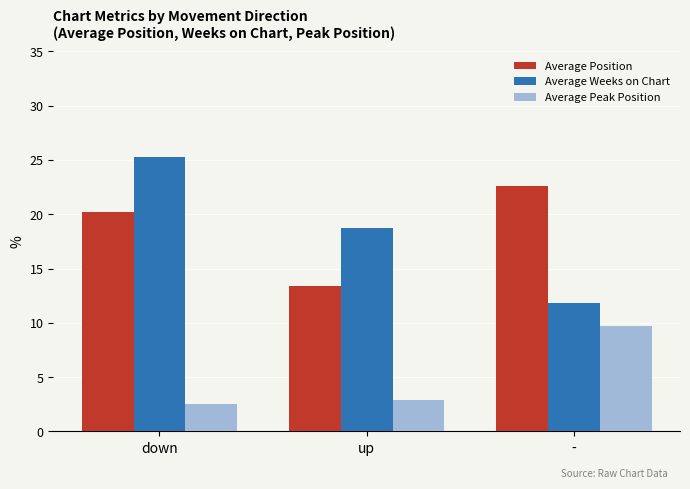

What is the smallest value displayed?

2.5